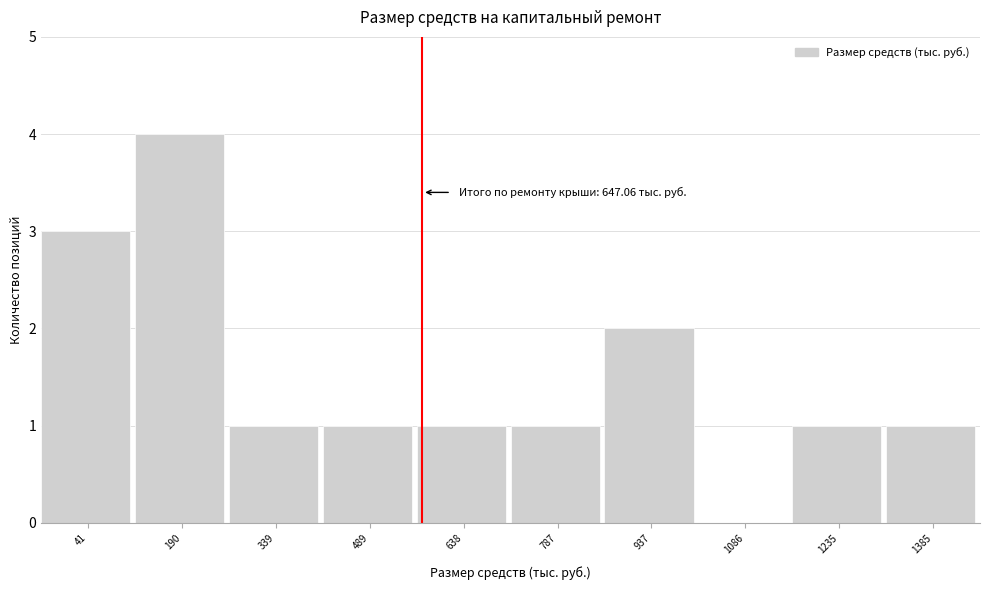

Reading left to right, extract all data points from this chart.

41=3	190=4	339=1	489=1	638=1	787=1	937=2	1086=0	1235=1	1385=1